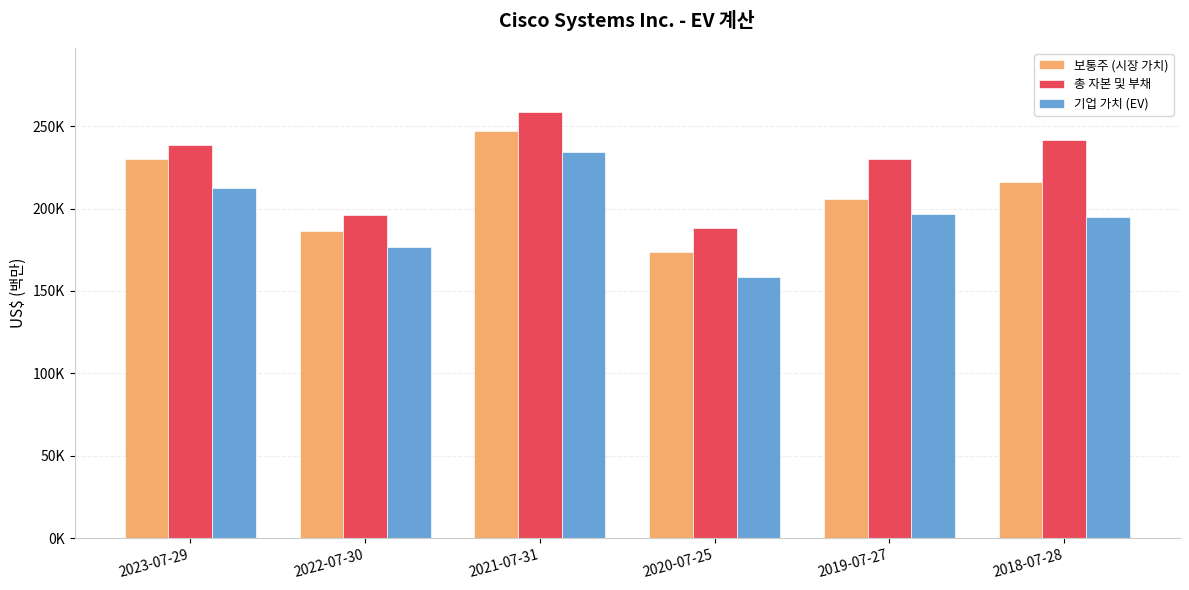

Which series has the largest total across all categories?

총 자본 및 부채